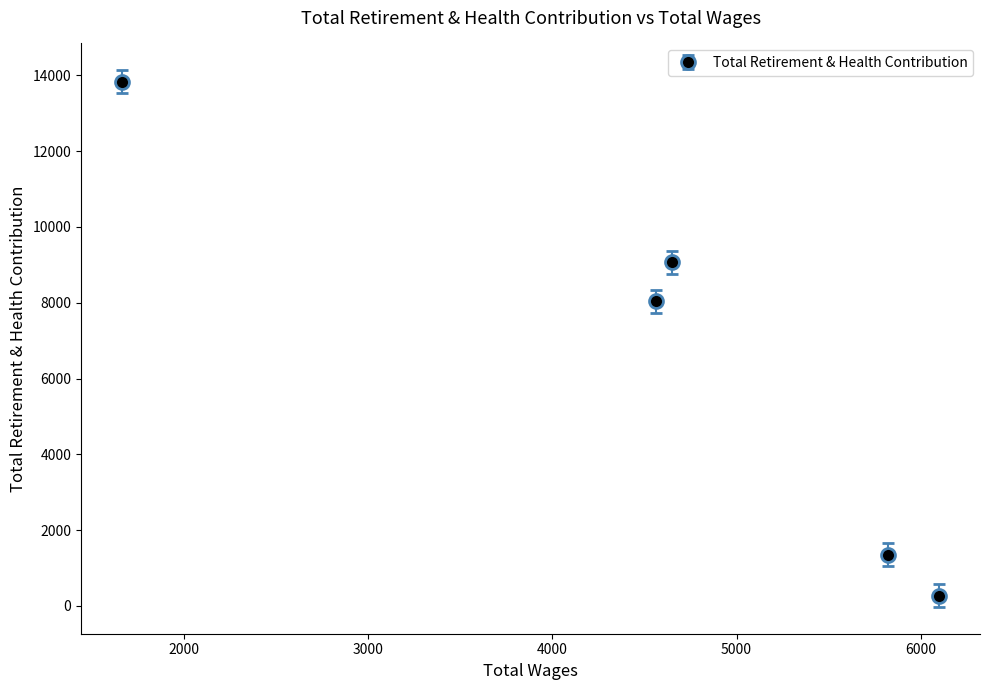

At which label does the data first exceed 8042?

4650.0